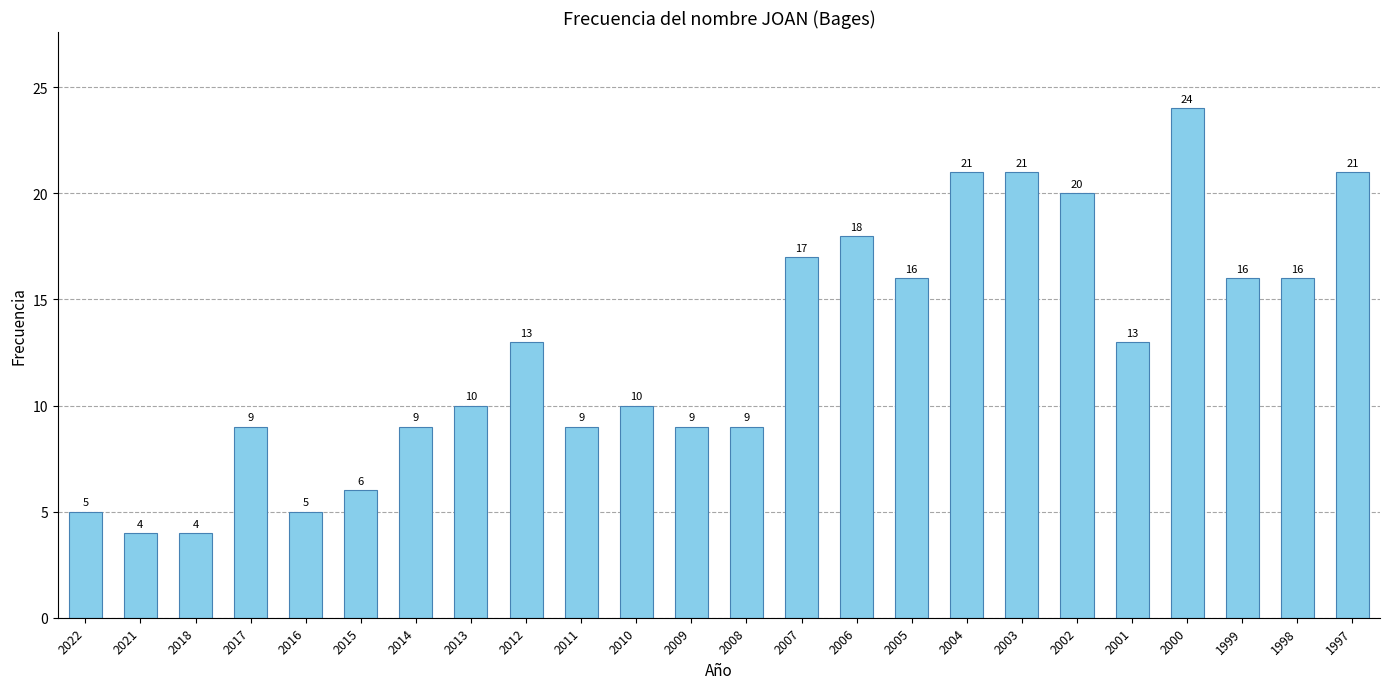

What is the greatest value displayed?

24